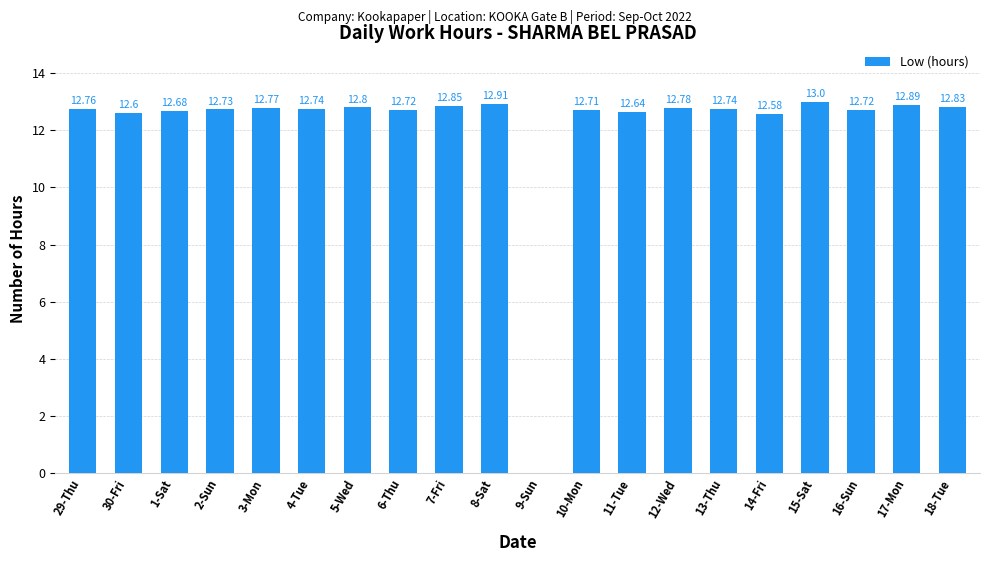

What is the change in value from 10-Mon to 11-Tue?

-0.1